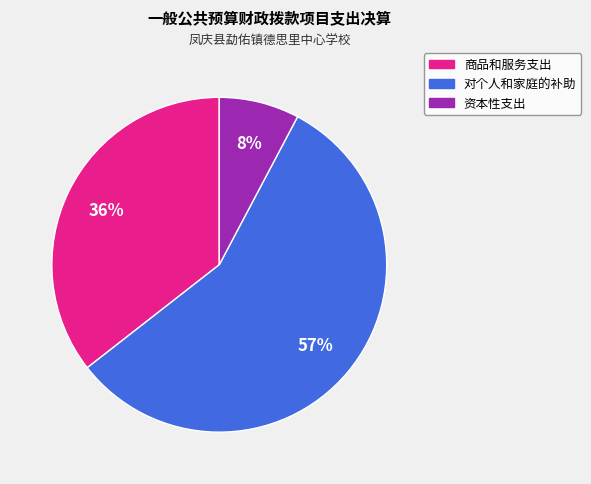

To the nearest percent, what is the average slice percentage?

33%